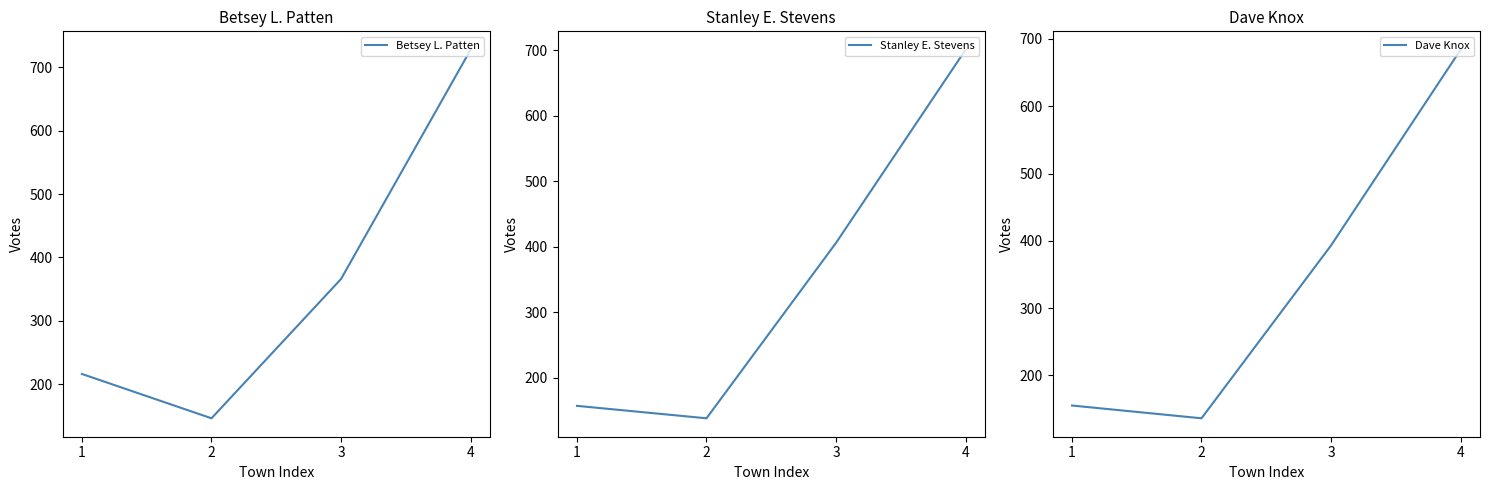

Does the chart have visible grid lines?

No